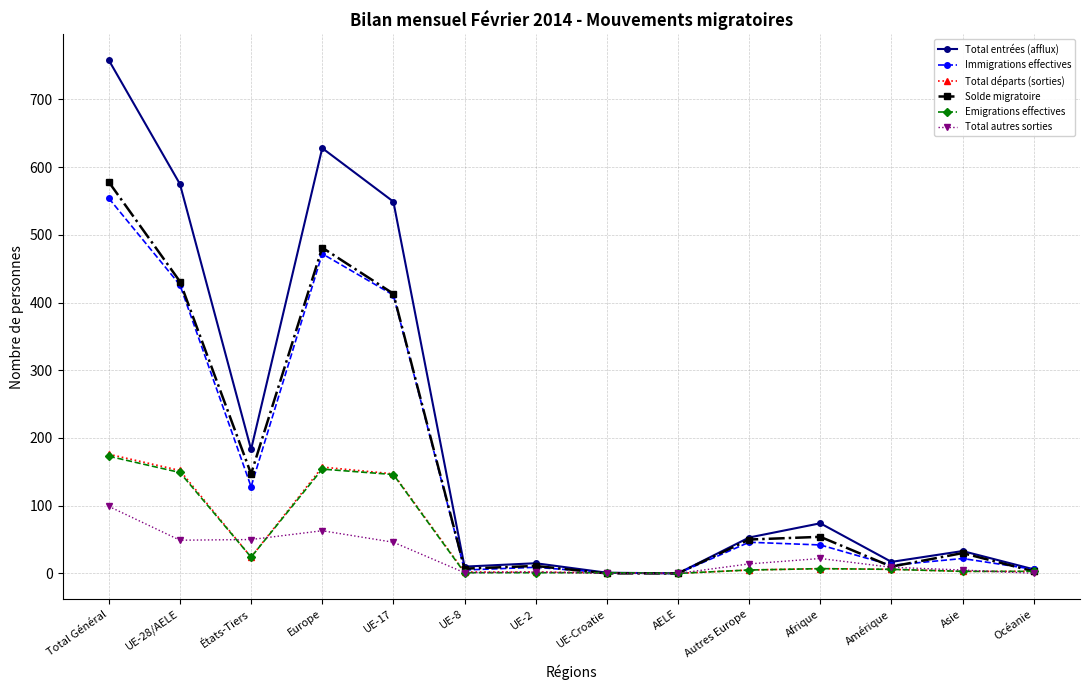

The Total autres sorties series shows 5 at Asie. True or false?

True